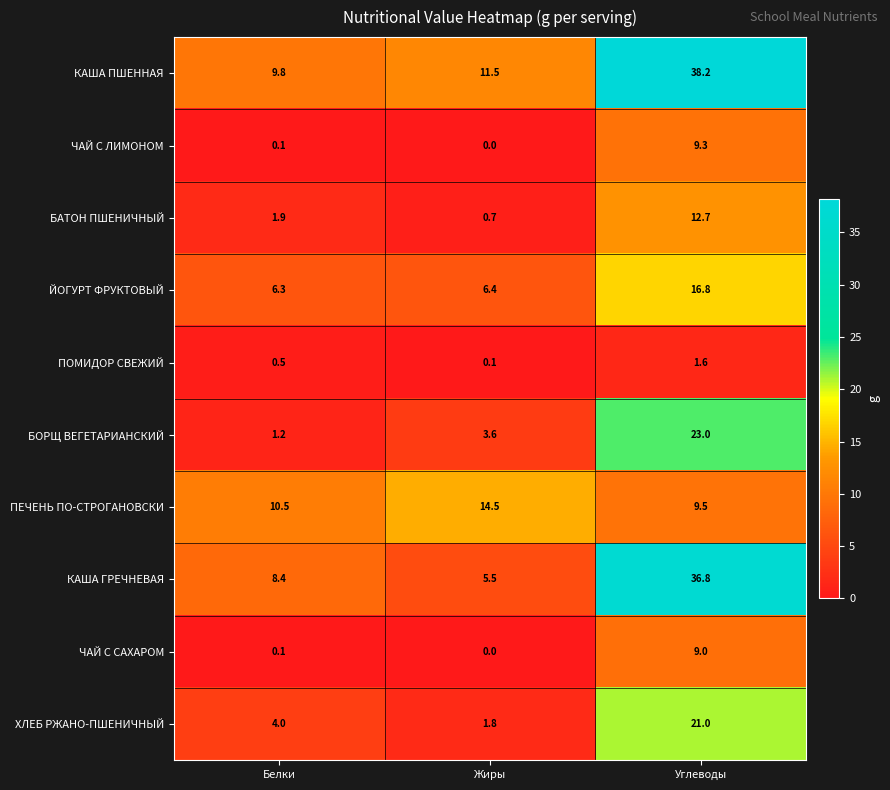

True or false: БОРЩ ВЕГЕТАРИАНСКИЙ has a value of 13.0 at Углеводы.

False